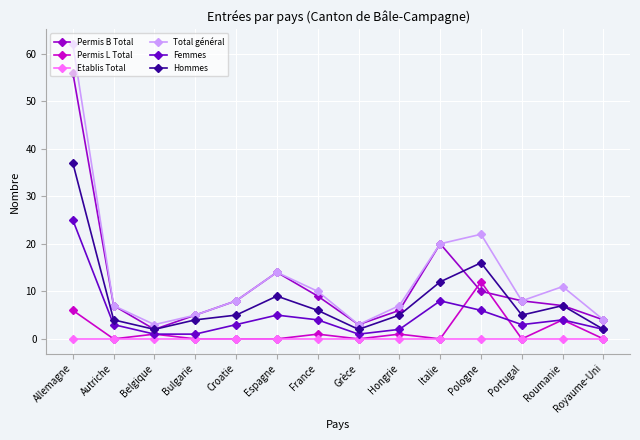

How many lines are shown in the chart?

6